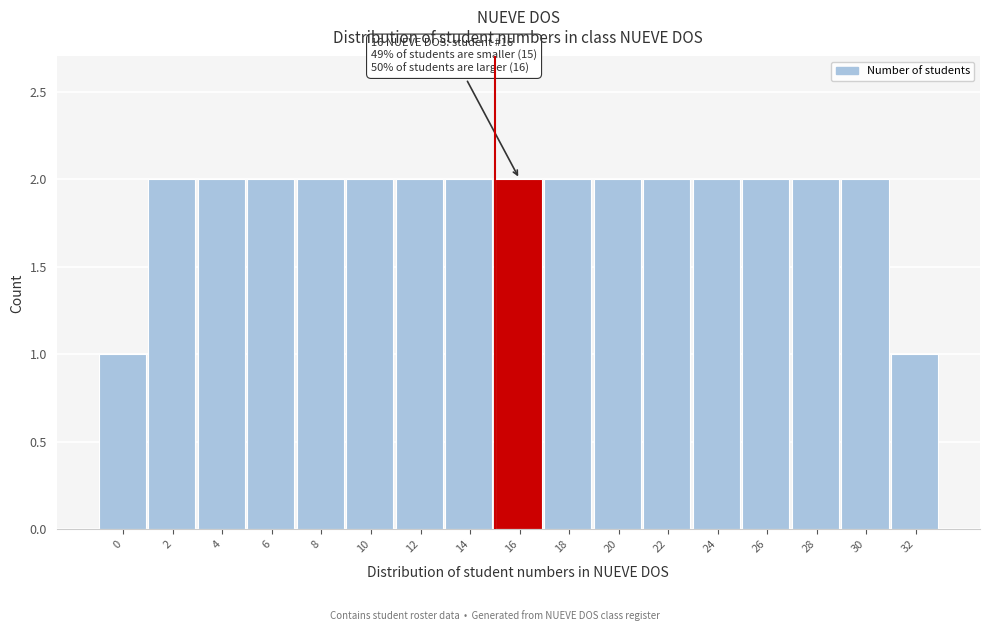

Reading left to right, extract all data points from this chart.

1	2	2	2	2	2	2	2	2	2	2	2	2	2	2	2	1